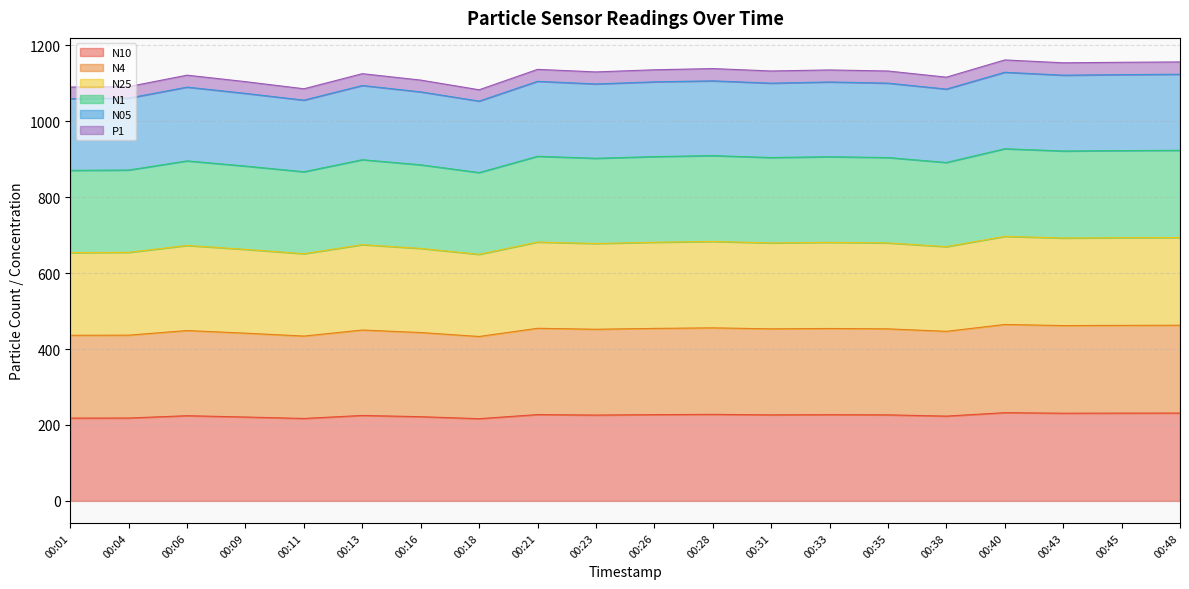

Between 00:04 and 00:18, which series saw the biggest shift?

N05